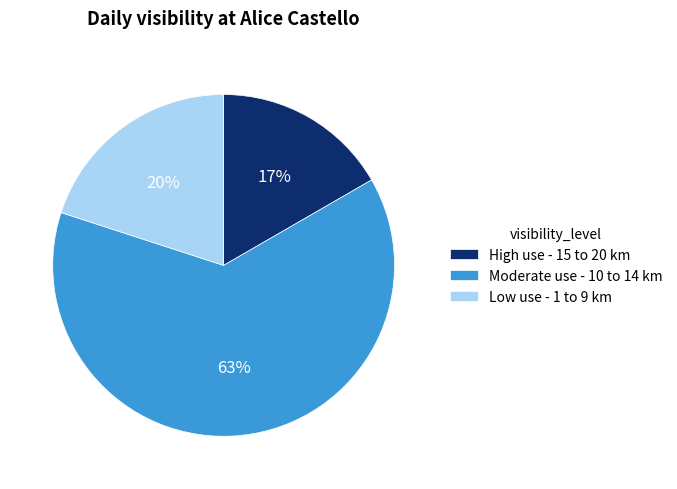

Is it true that Moderate use - 10 to 14 km is 51% of the pie?

False